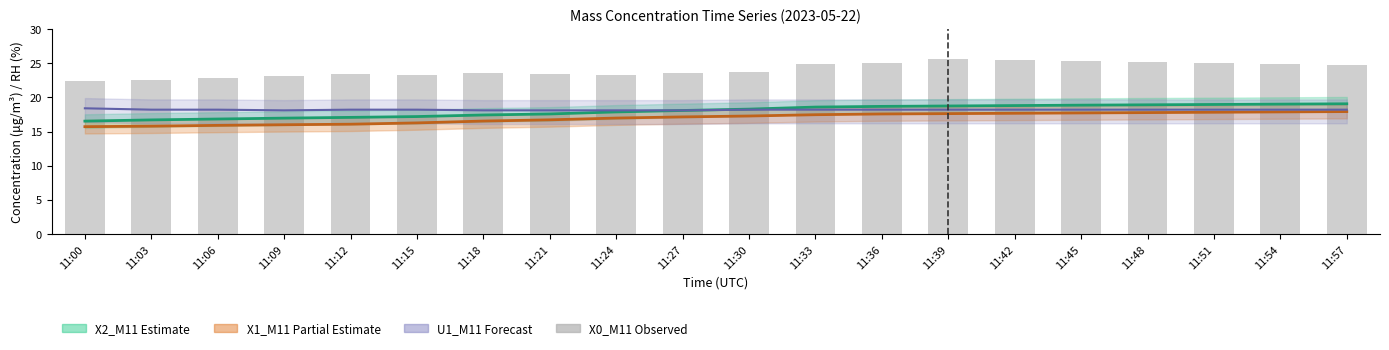

Reading left to right, list all the values displayed in this chart.

X2_M11 (mid): 11:00=16.5	11:03=16.7	11:06=16.8	11:09=17.0	11:12=17.1	11:15=17.2	11:18=17.4	11:21=17.6	11:24=17.9	11:27=18.1	11:30=18.3	11:33=18.6	11:36=18.7	11:39=18.7	11:42=18.8	11:45=18.9	11:48=18.9	11:51=19.0	11:54=19.0	11:57=19.1
X1_M11 (mid): 11:00=15.7	11:03=15.8	11:06=15.9	11:09=16.0	11:12=16.1	11:15=16.3	11:18=16.5	11:21=16.7	11:24=17.0	11:27=17.1	11:30=17.3	11:33=17.5	11:36=17.6	11:39=17.6	11:42=17.7	11:45=17.7	11:48=17.8	11:51=17.8	11:54=17.9	11:57=17.9
U1_M11 (mid): 11:00=18.4	11:03=18.2	11:06=18.2	11:09=18.1	11:12=18.2	11:15=18.2	11:18=18.1	11:21=18.1	11:24=18.1	11:27=18.1	11:30=18.2	11:33=18.2	11:36=18.2	11:39=18.2	11:42=18.2	11:45=18.2	11:48=18.2	11:51=18.2	11:54=18.2	11:57=18.2
X0_M11 (bars): 11:00=22.4	11:03=22.6	11:06=22.8	11:09=23.1	11:12=23.4	11:15=23.3	11:18=23.6	11:21=23.5	11:24=23.3	11:27=23.6	11:30=23.7	11:33=24.9	11:36=25.1	11:39=25.6	11:42=25.5	11:45=25.4	11:48=25.2	11:51=25.1	11:54=24.9	11:57=24.8